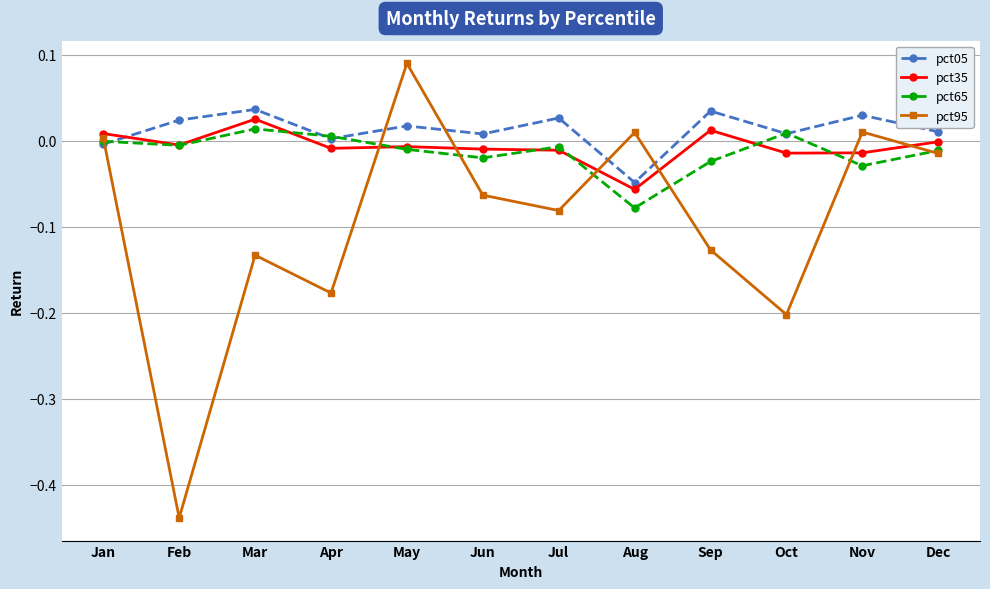

How many lines are shown in the chart?

4